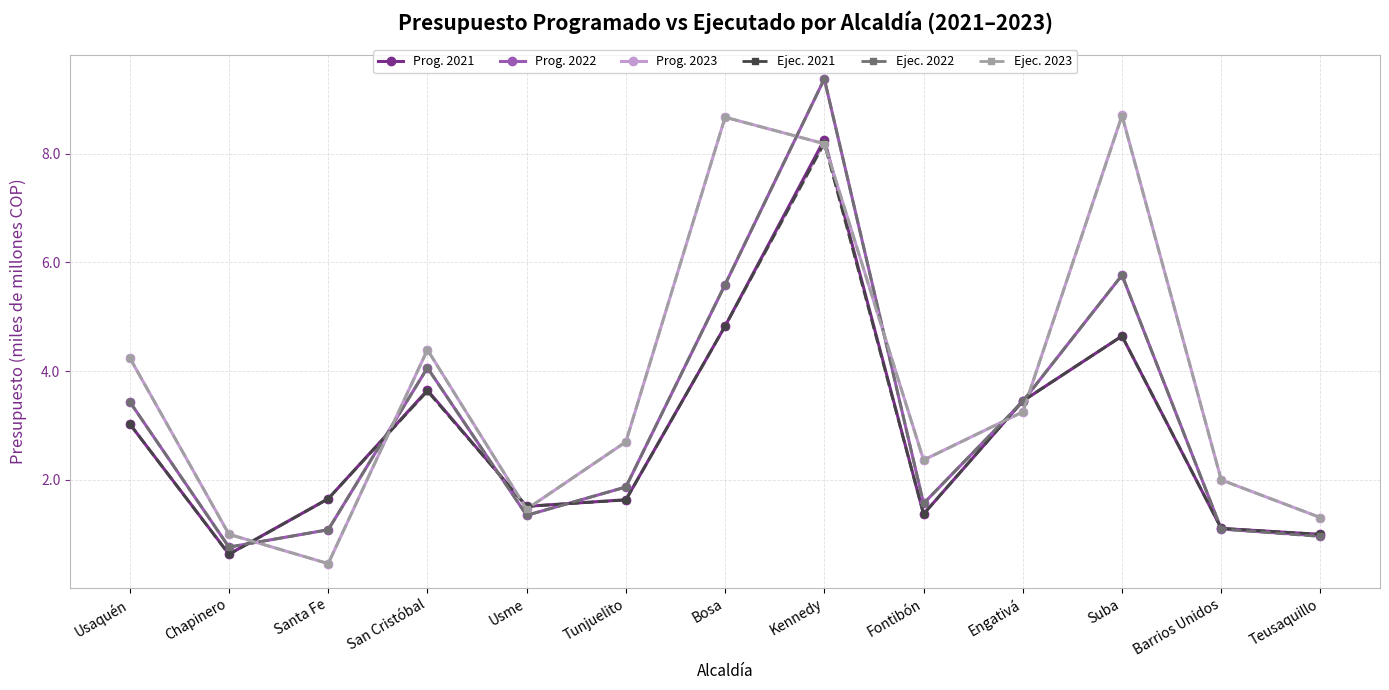

At which category does Ejec. 2021 reach its first local valley?

Chapinero